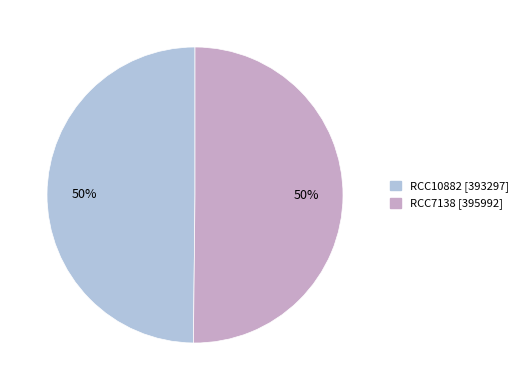

To the nearest percent, what is the combined percentage of RCC10882 and RCC7138?

100%